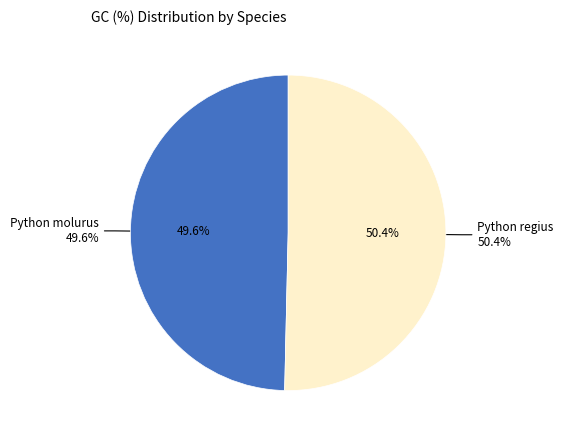

The Python regius slice represents 50% of the pie. True or false?

True